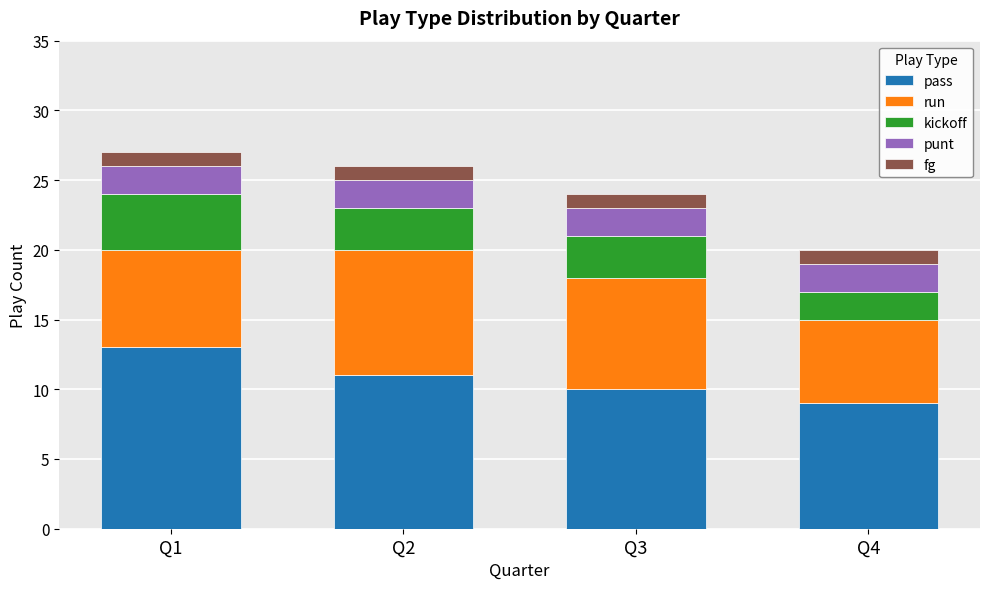

Rank the categories by pass value from highest to lowest.

Q1, Q2, Q3, Q4